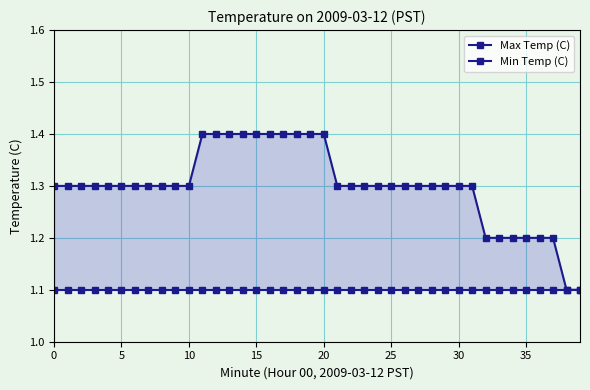

Reading left to right, list all the values displayed in this chart.

Max Temp (C): 1.3	1.3	1.3	1.3	1.3	1.3	1.3	1.3	1.3	1.3	1.3	1.4	1.4	1.4	1.4	1.4	1.4	1.4	1.4	1.4	1.4	1.3	1.3	1.3	1.3	1.3	1.3	1.3	1.3	1.3	1.3	1.3	1.2	1.2	1.2	1.2	1.2	1.2	1.1	1.1
Min Temp (C): 1.1	1.1	1.1	1.1	1.1	1.1	1.1	1.1	1.1	1.1	1.1	1.1	1.1	1.1	1.1	1.1	1.1	1.1	1.1	1.1	1.1	1.1	1.1	1.1	1.1	1.1	1.1	1.1	1.1	1.1	1.1	1.1	1.1	1.1	1.1	1.1	1.1	1.1	1.1	1.1